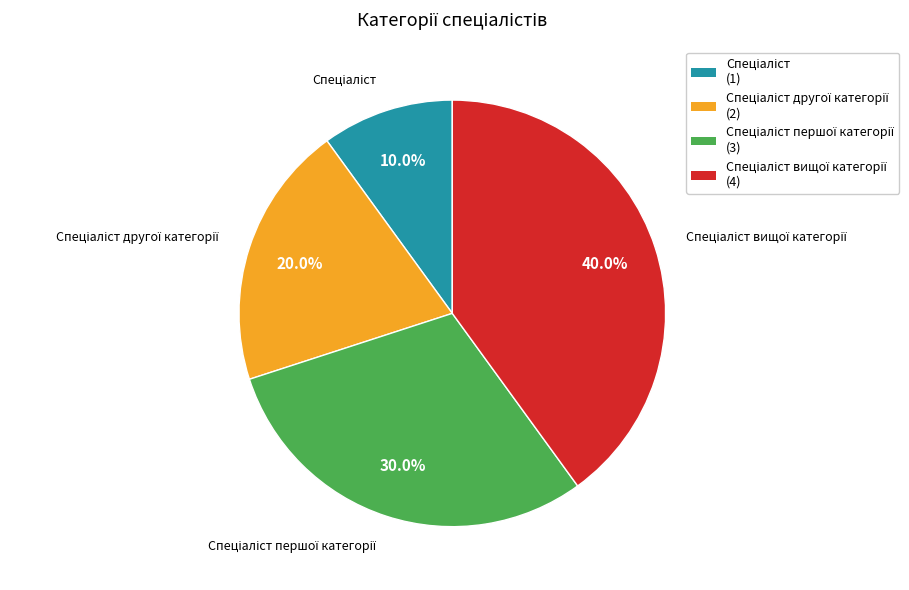

Is there any slice that represents more than half of the pie?

No